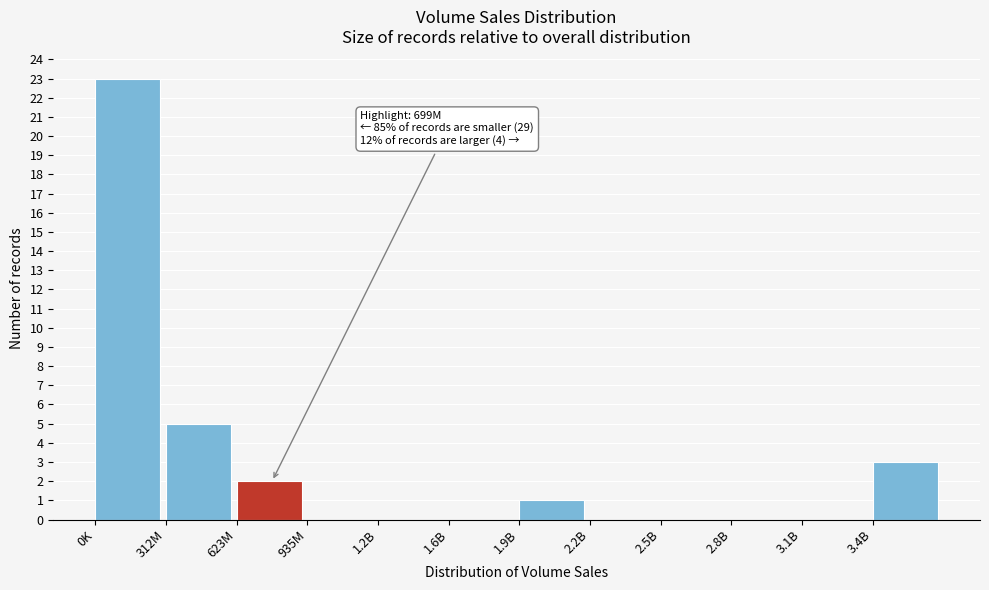

Which has a higher value, 3.1B or 623M?

623M